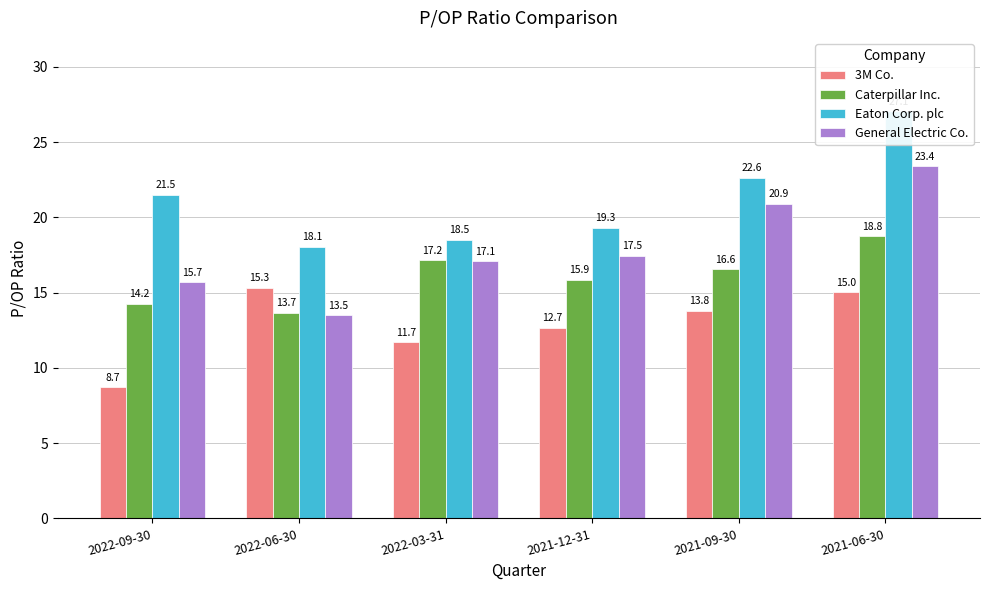

Count the number of data series in this chart.

4